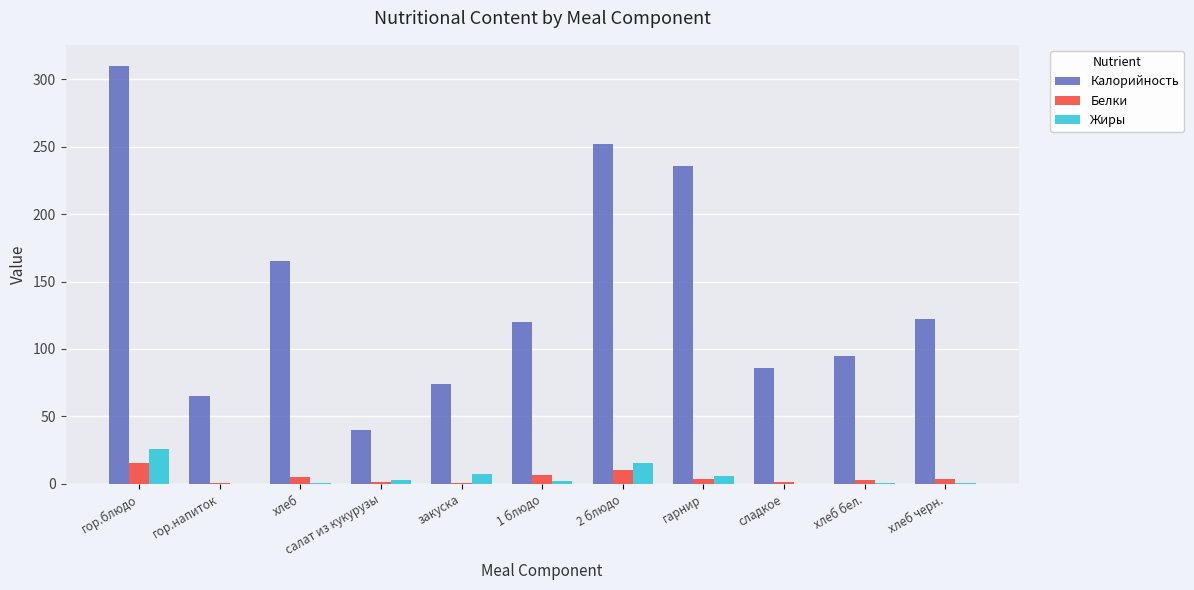

What is the spread (max minus min) of values at гор.напиток?

65.0